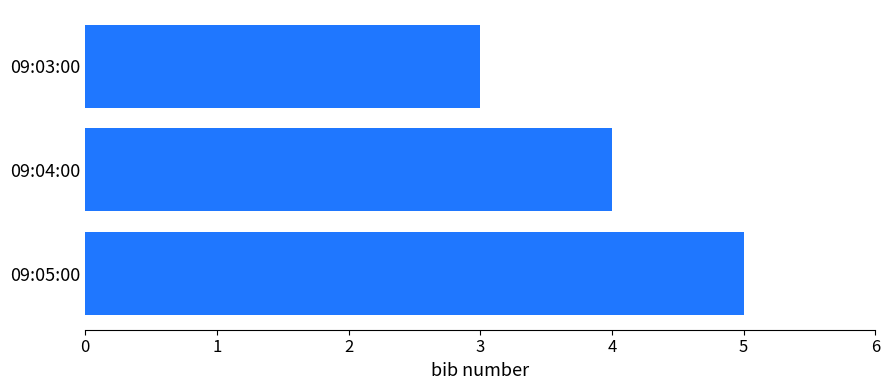

How many values are between 3 and 5?

3